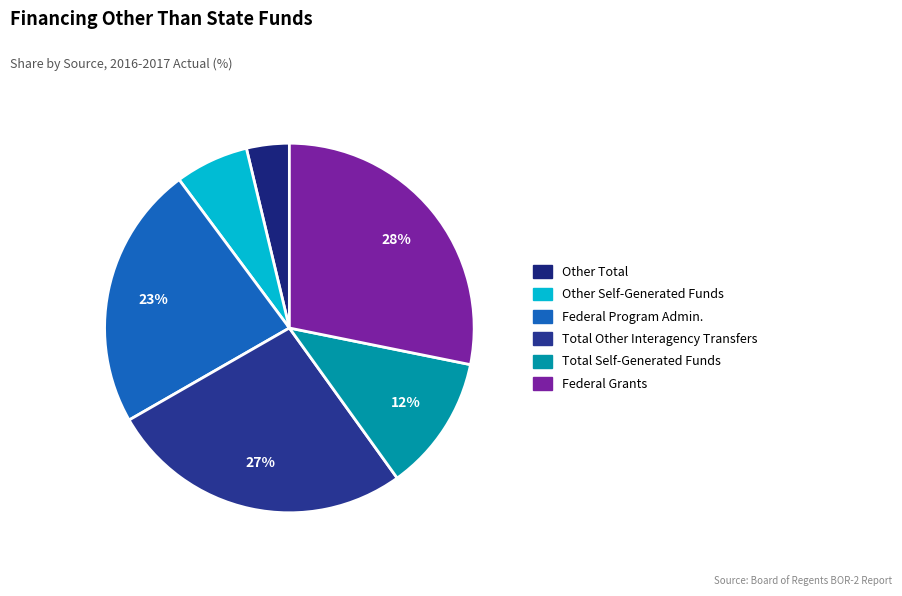

Count the number of slices in the pie.

6